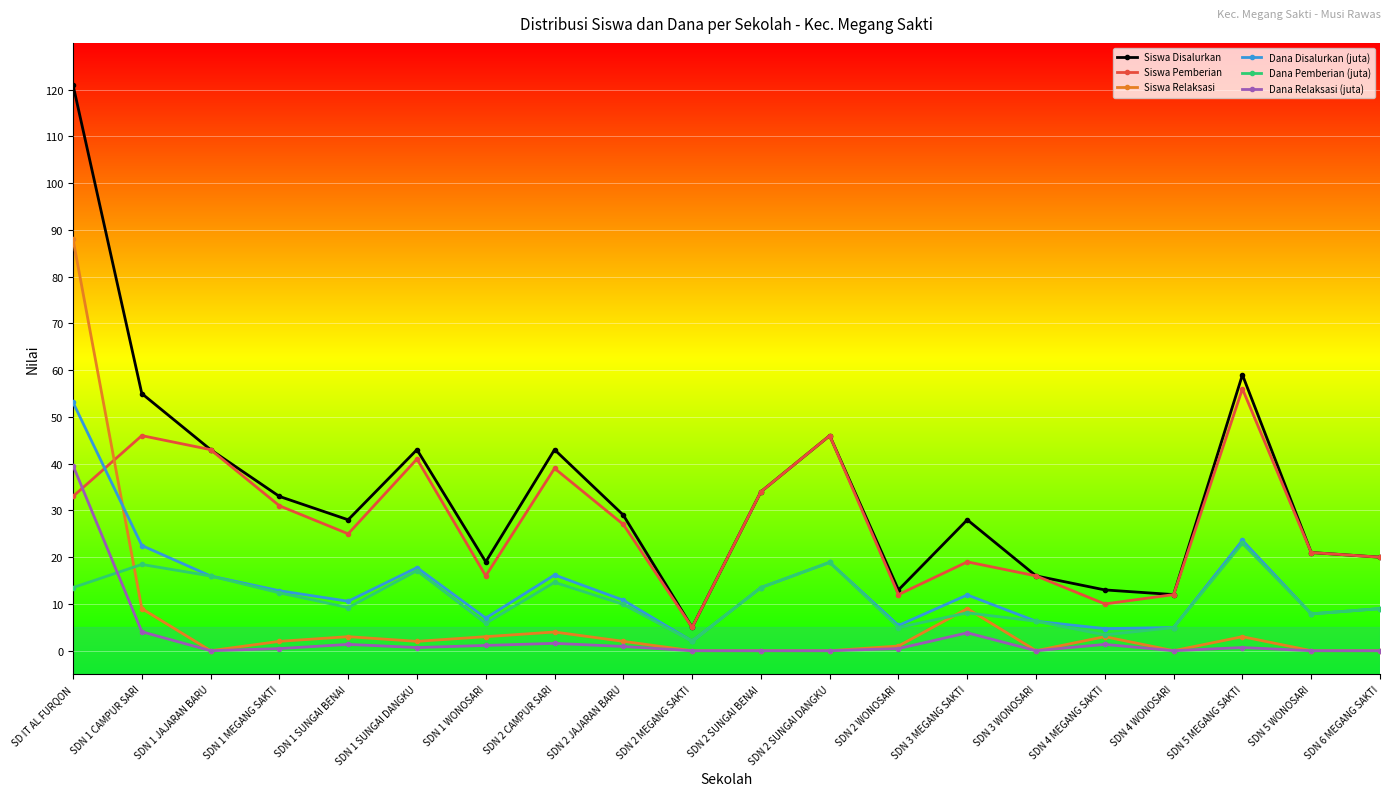

What is the difference between the highest and lowest values at SDN 5 MEGANG SAKTI?

58.3